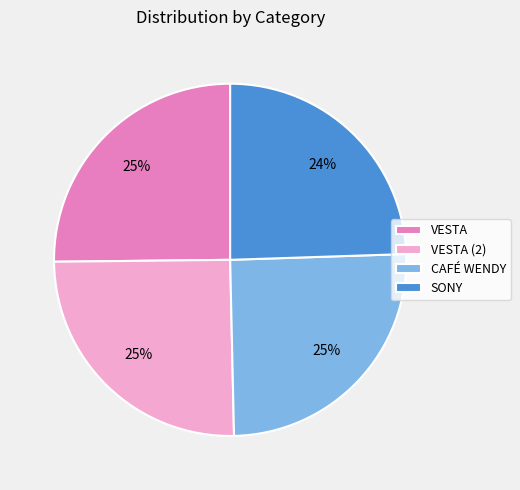

True or false: VESTA accounts for 25% of the total.

True